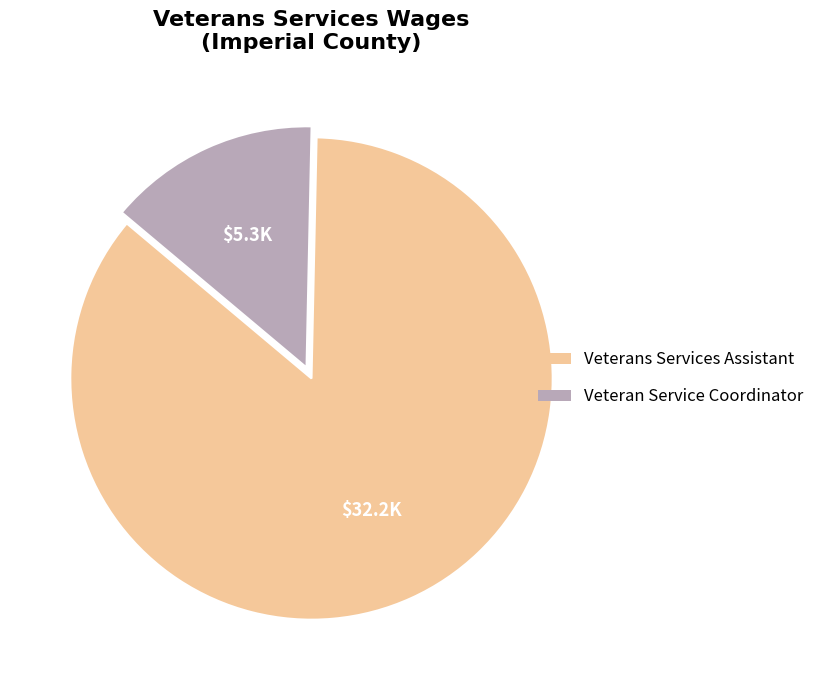

Between Veterans Services Assistant and Veteran Service Coordinator, which is larger?

Veterans Services Assistant